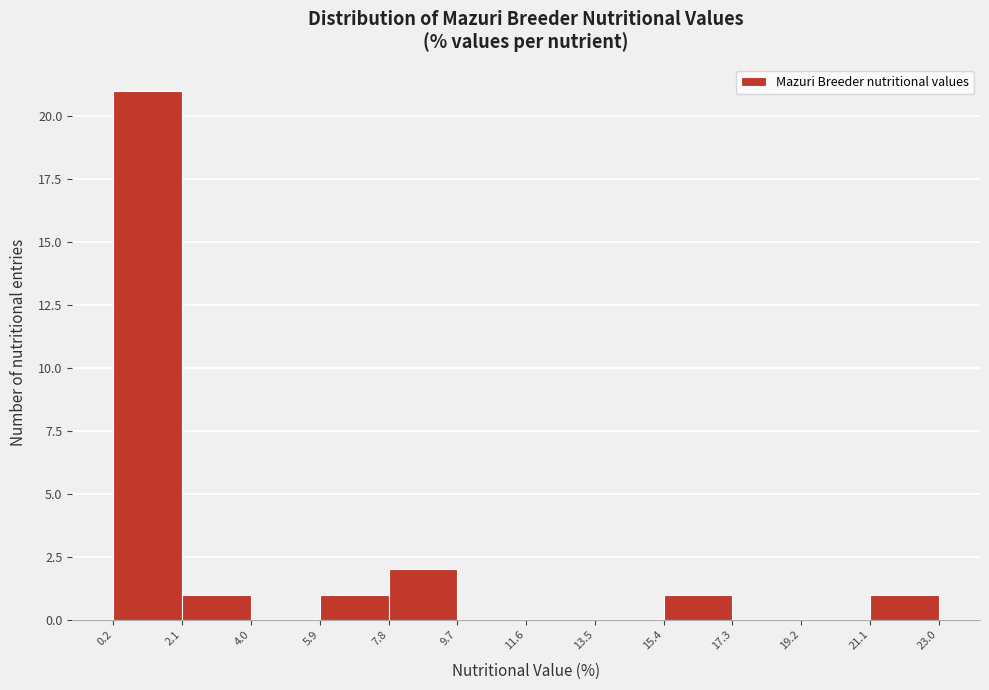

Over which range of the x-axis is the bar tallest?

0.2 to 2.1